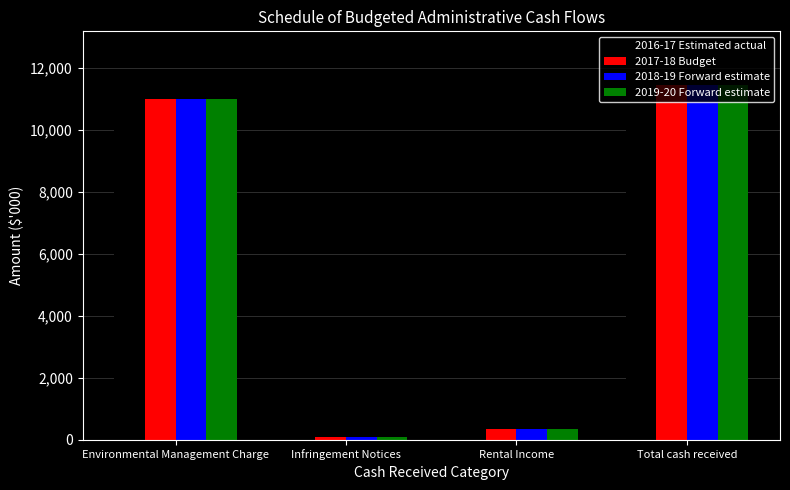

Reading left to right, transcribe all the data shown in this chart.

2016-17 Estimated actual: Environmental Management Charge=11000	Infringement Notices=105	Rental Income=345	Total cash received=11450
2017-18 Budget: Environmental Management Charge=11000	Infringement Notices=80	Rental Income=345	Total cash received=11425
2018-19 Forward estimate: Environmental Management Charge=11000	Infringement Notices=80	Rental Income=345	Total cash received=11425
2019-20 Forward estimate: Environmental Management Charge=11000	Infringement Notices=80	Rental Income=345	Total cash received=11425